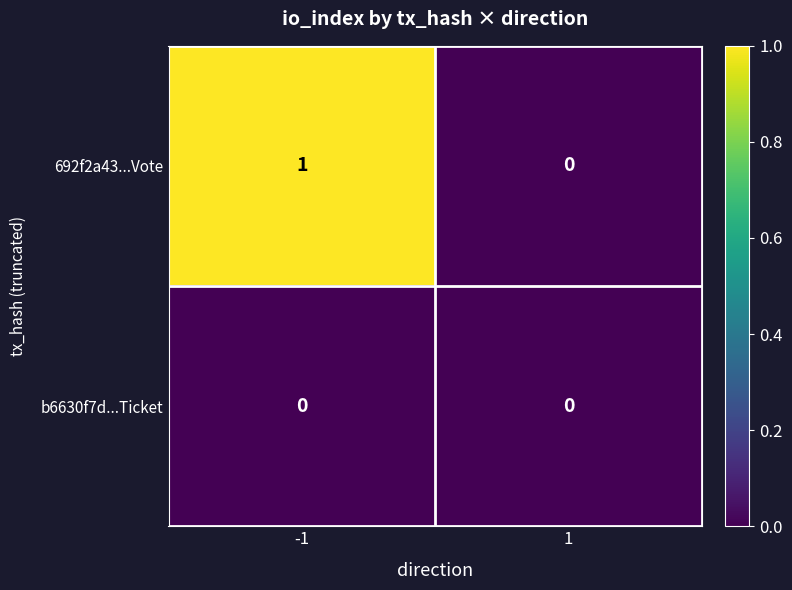

What is the total value across all series at -1?

1